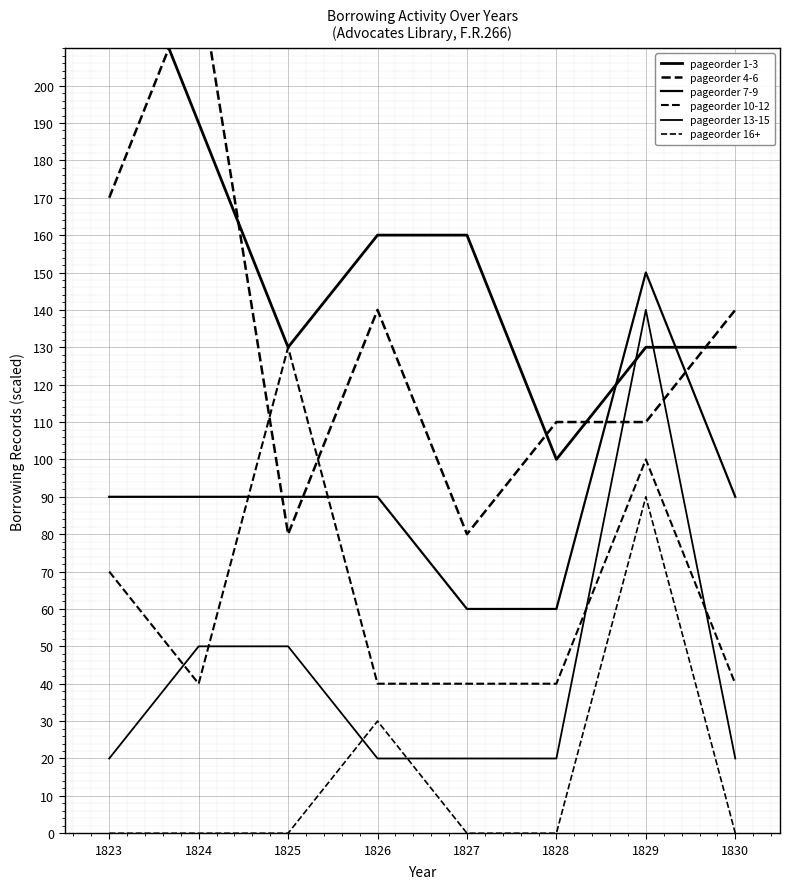

How many intersections are there between pageorder 4-6 and pageorder 7-9?

4